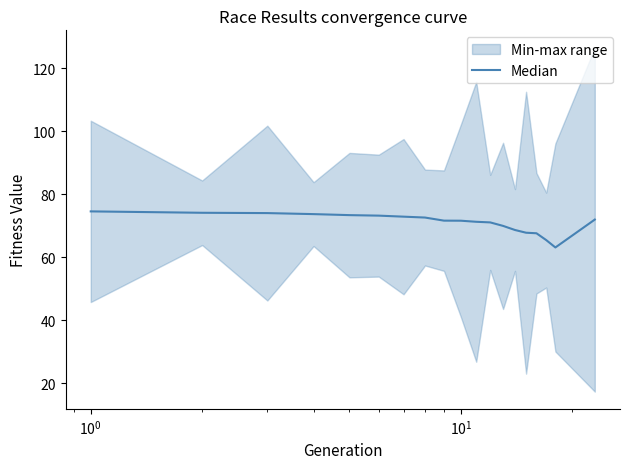

What is the average value?

70.9